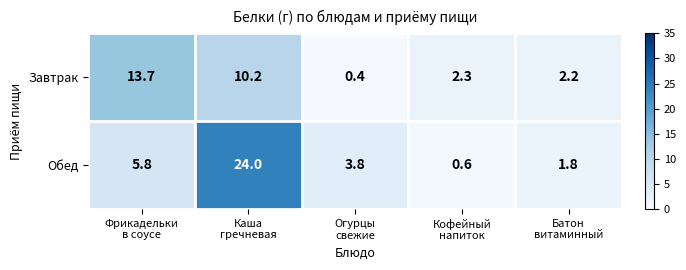

Reading left to right, what are all the values shown in this chart?

Завтрак: 13.7	10.2	0.4	2.3	2.2
Обед: 5.8	24.0	3.8	0.6	1.8